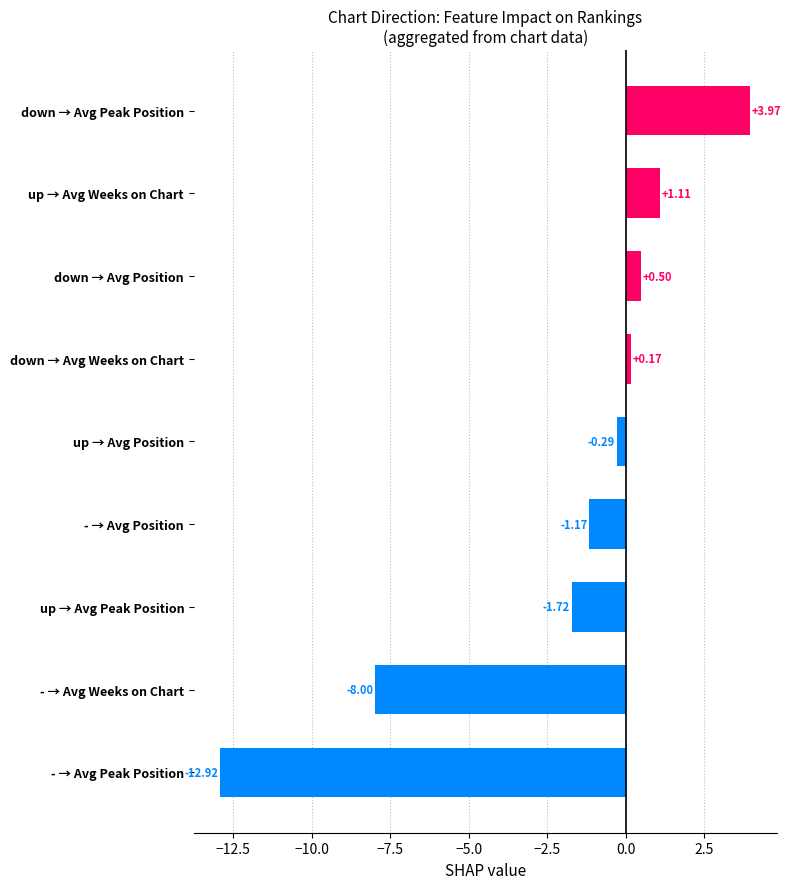

How many negative values are there?

5